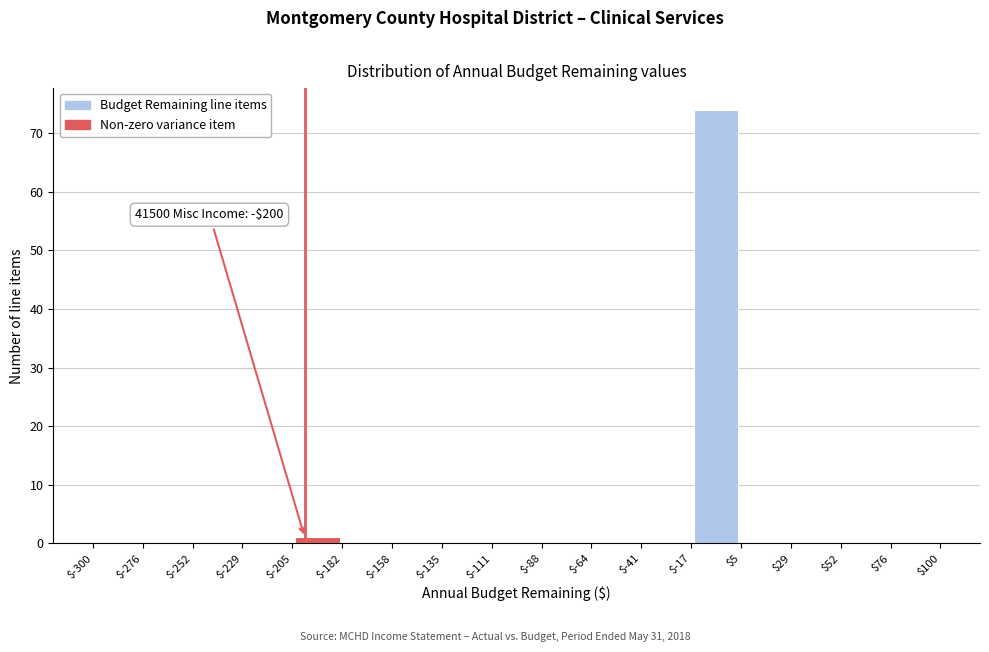

Which range on the x-axis has the tallest bar?

$-17 to $5